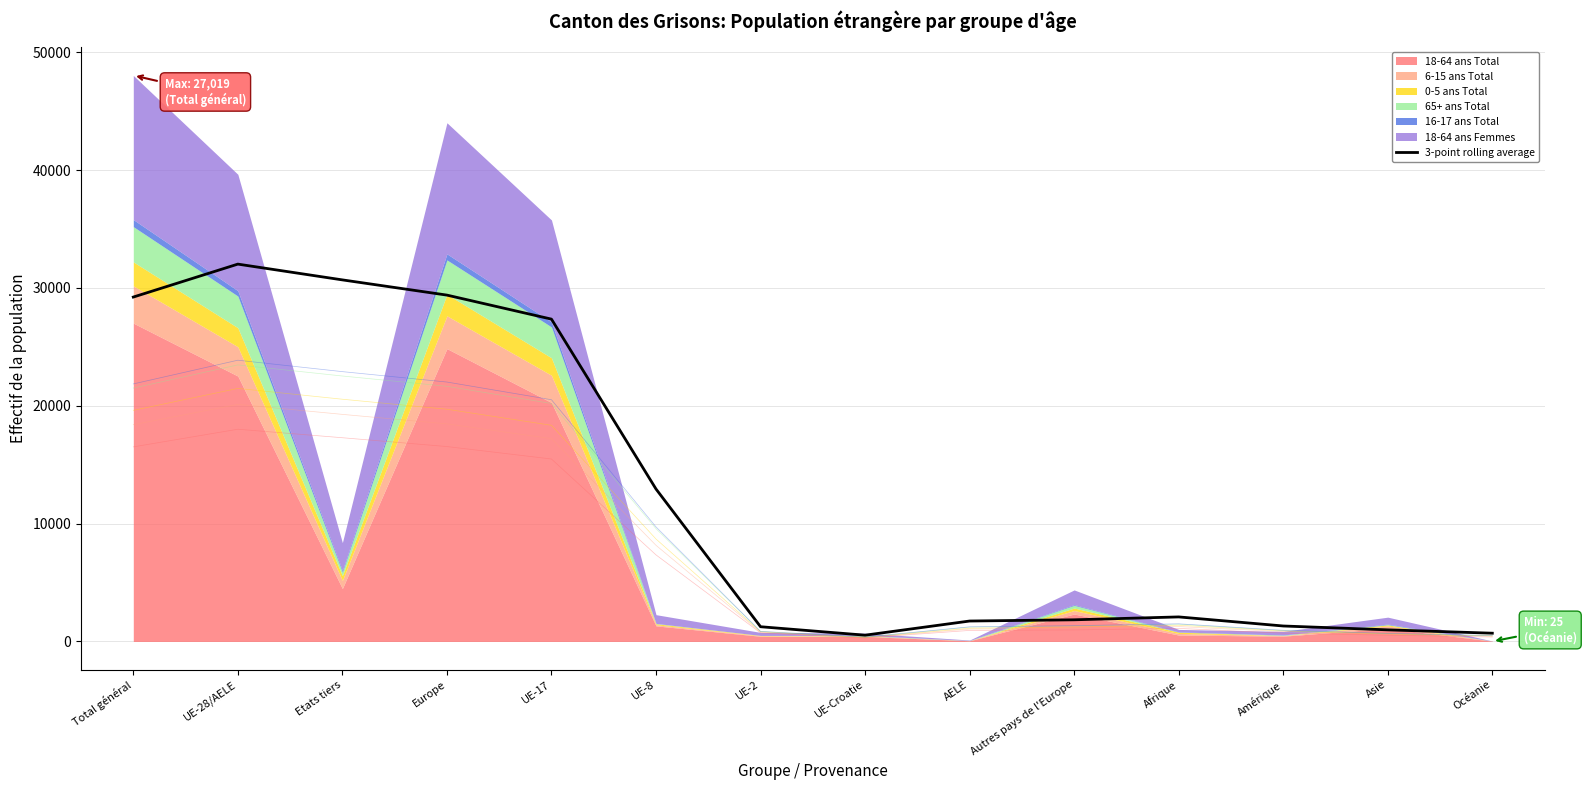

What is the change in value from Total général to Afrique?

-27146.7